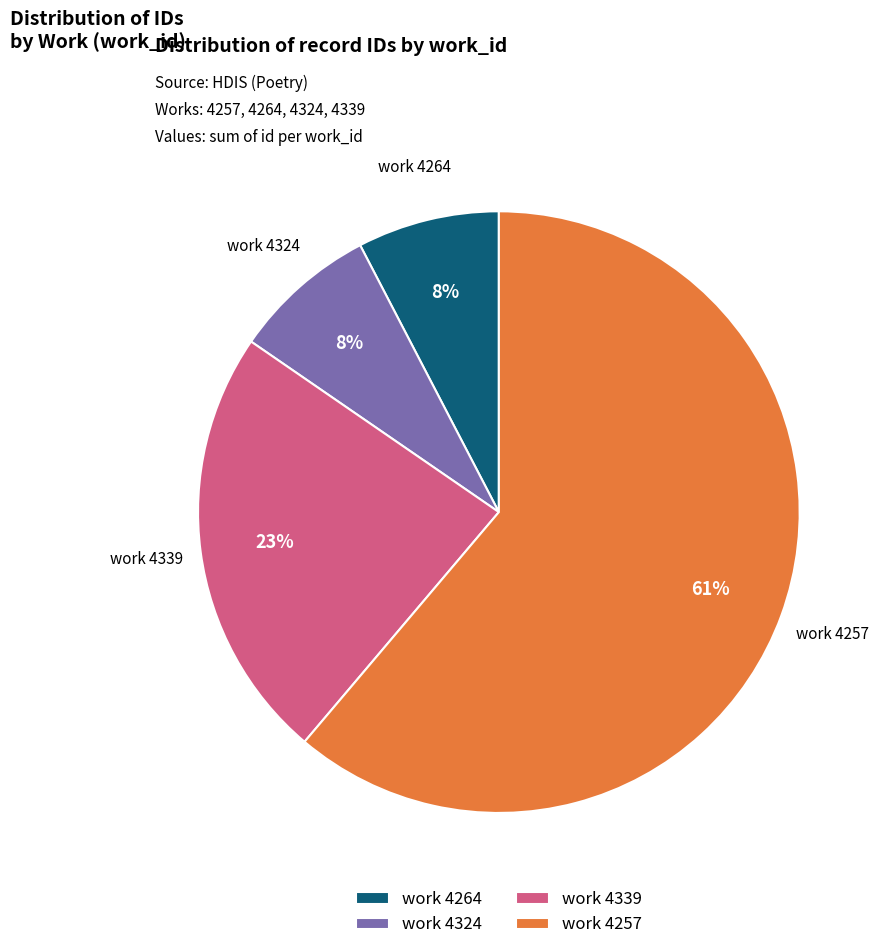

To the nearest percent, what is the average slice percentage?

25%